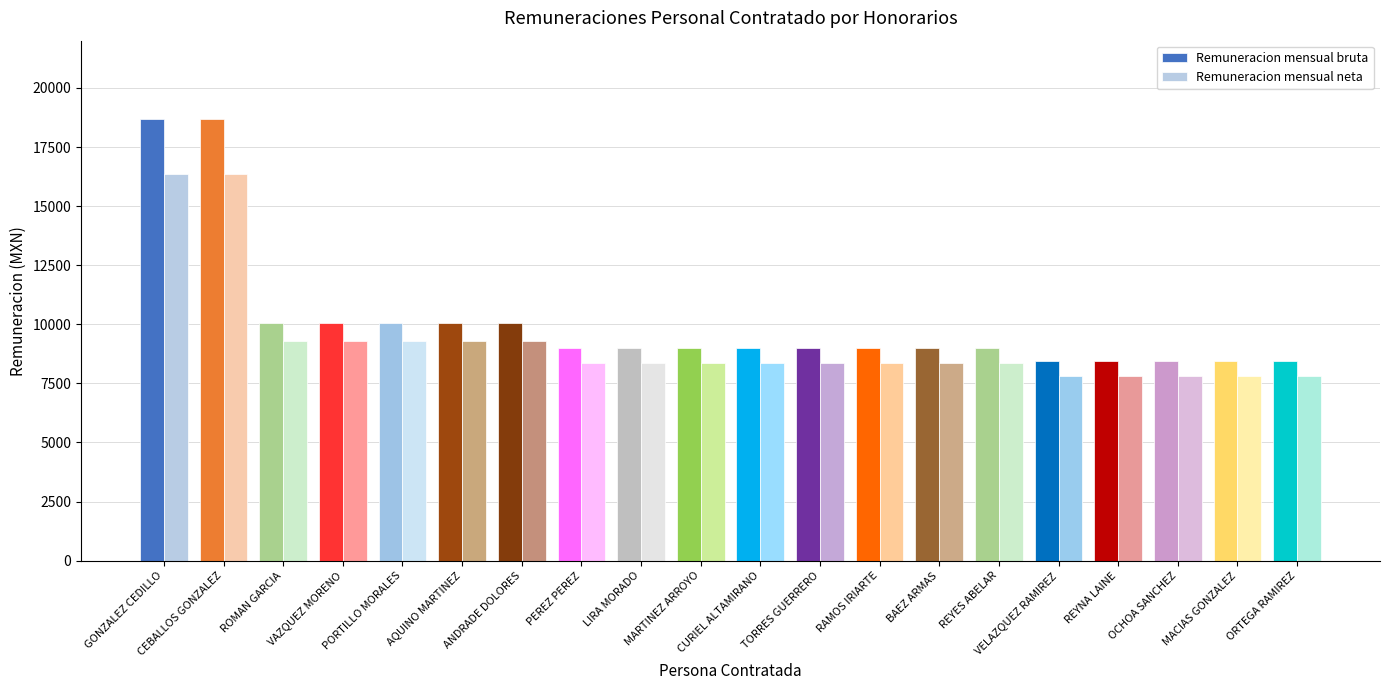

The value of Remuneracion mensual neta at LIRA MORADO is 8345.9. True or false?

True